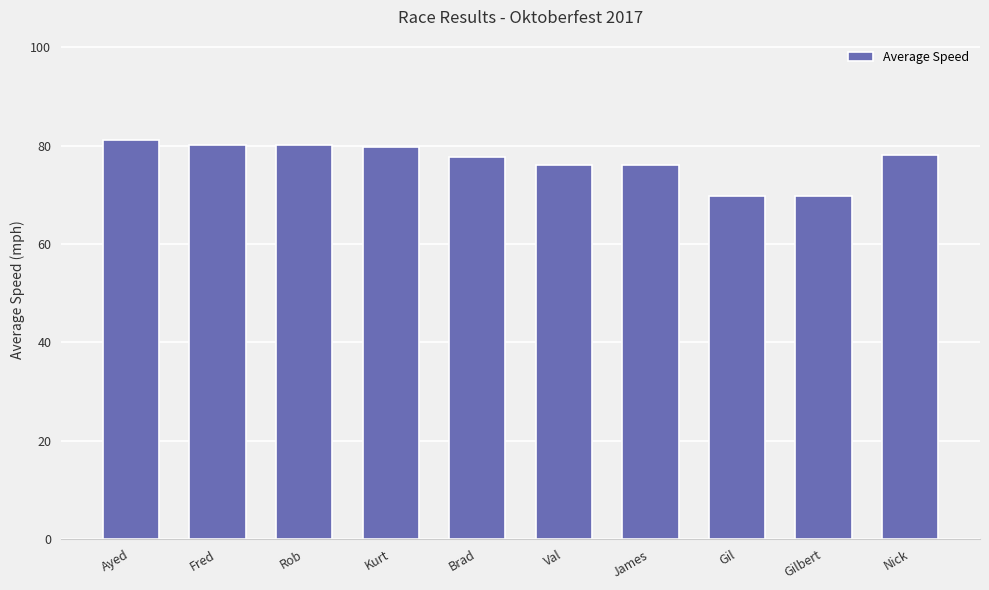

Which category has the highest value across all series?

Ayed